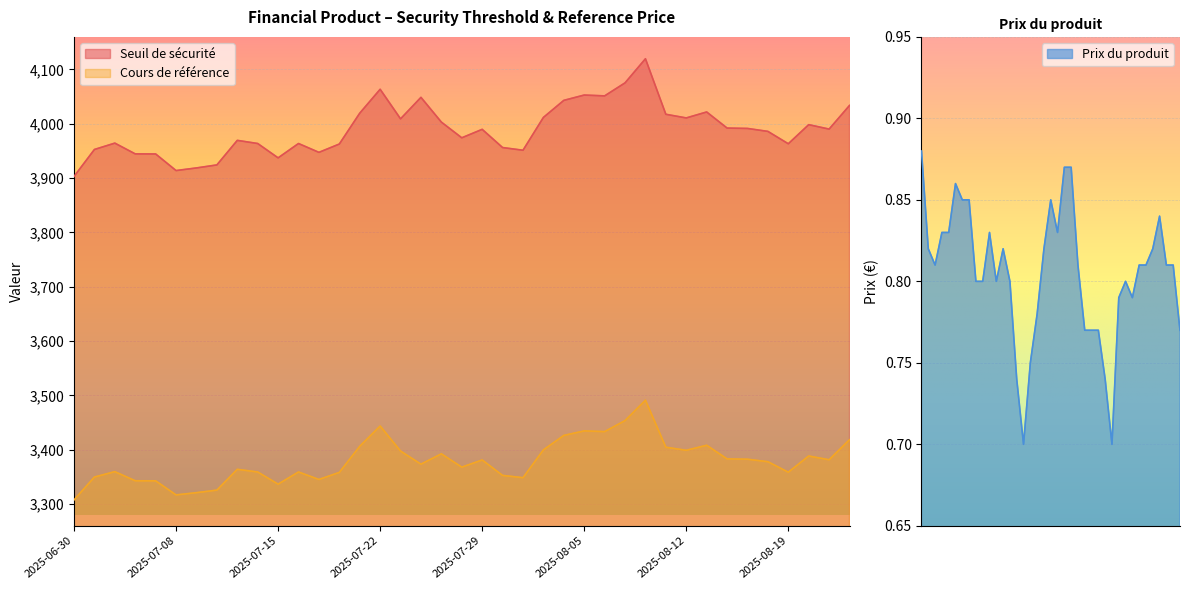

What is the minimum value shown in the chart?

0.7